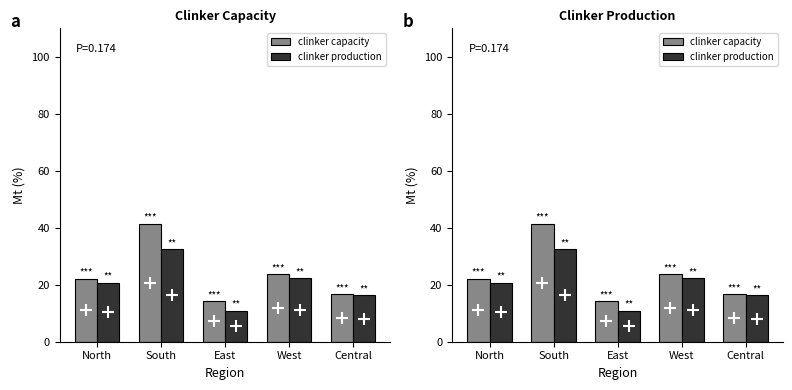

What is the value of the clinker production bar at the 2nd from the left?

32.5